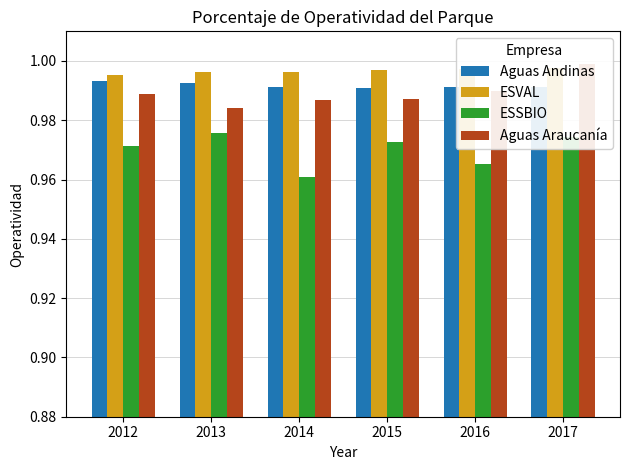

Which category has the highest value across all series?

2017